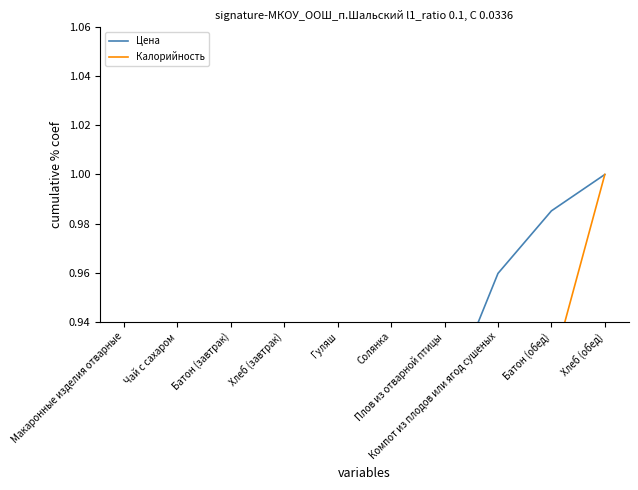

What position from the right is Хлеб (завтрак)?

7